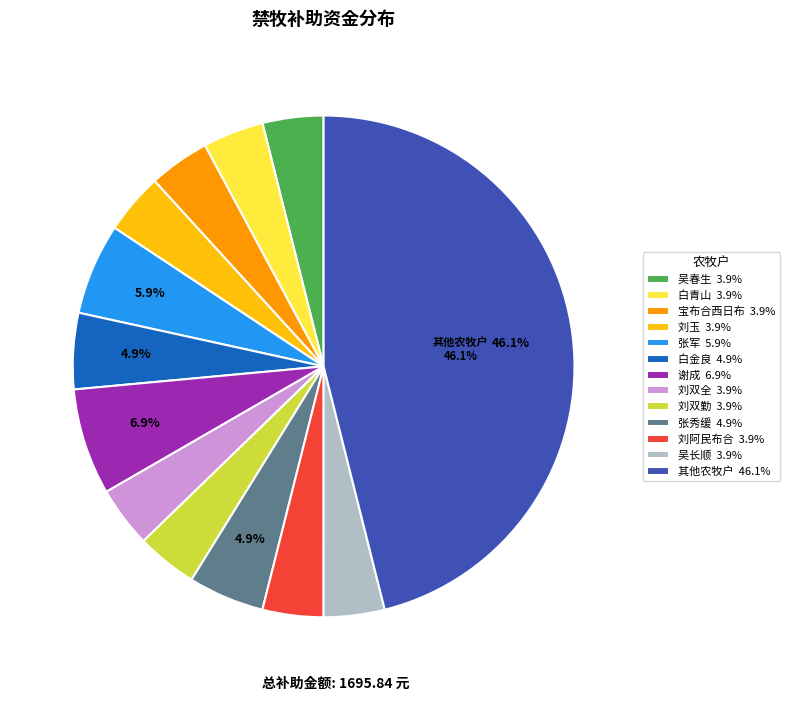

Does 张军 5.9% account for over 50% of the chart?

No